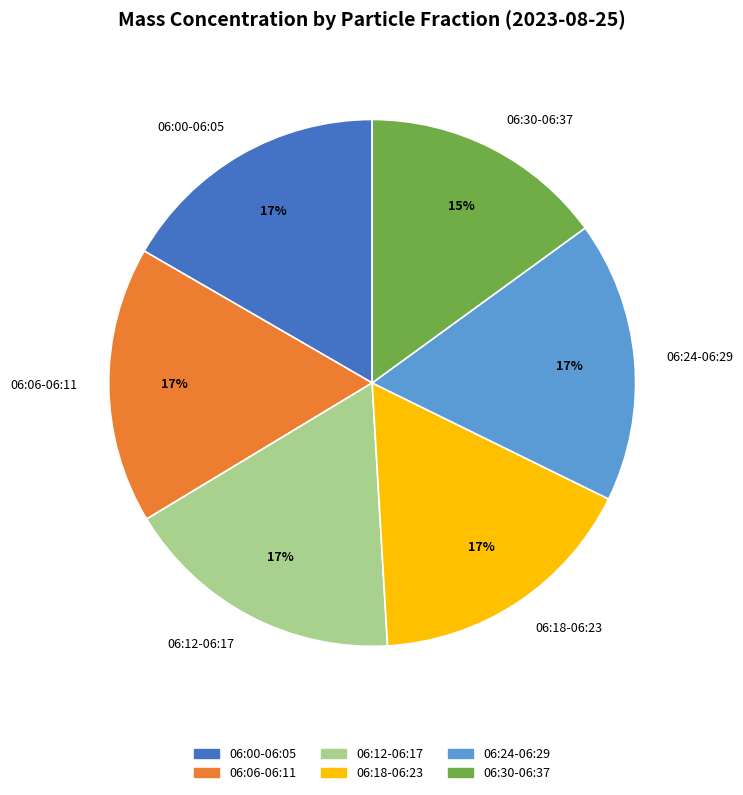

Is there any slice that represents more than half of the pie?

No